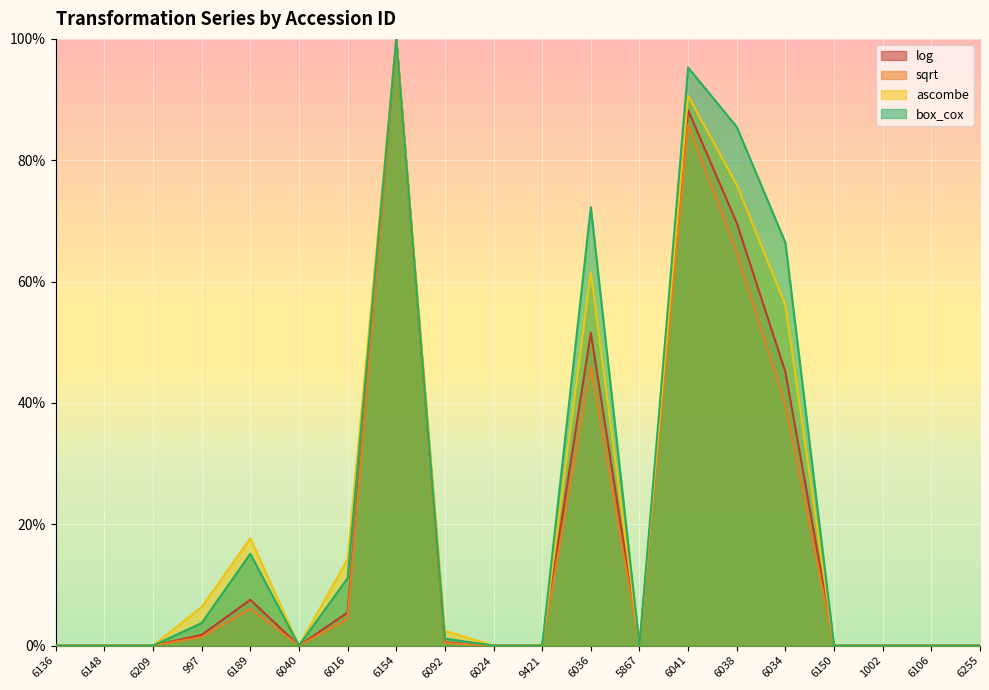

Which label corresponds to the smallest value in the chart?

6136